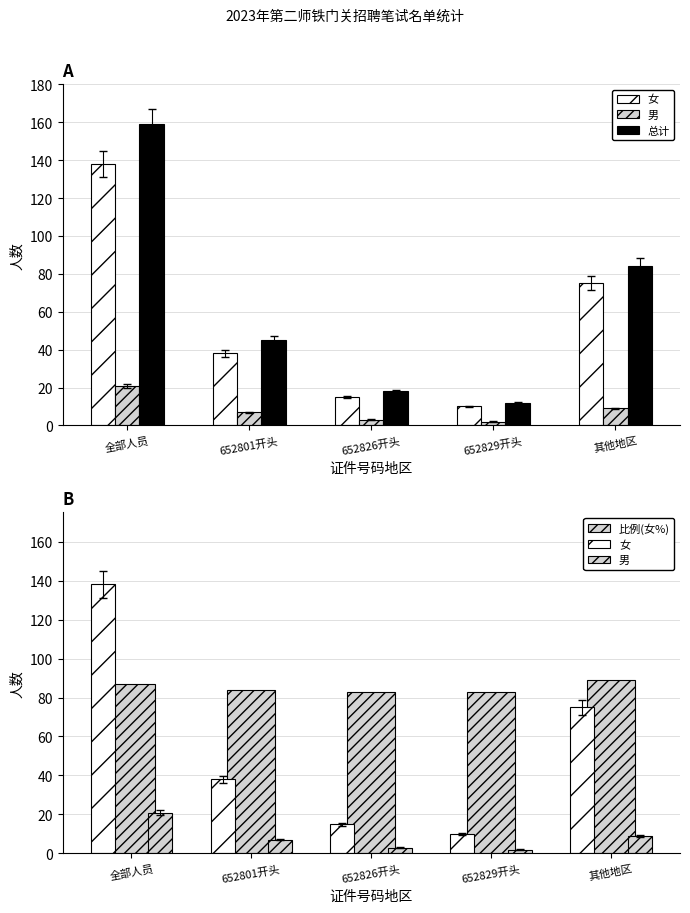

What is the label of the 4th bar from the left?

652829开头